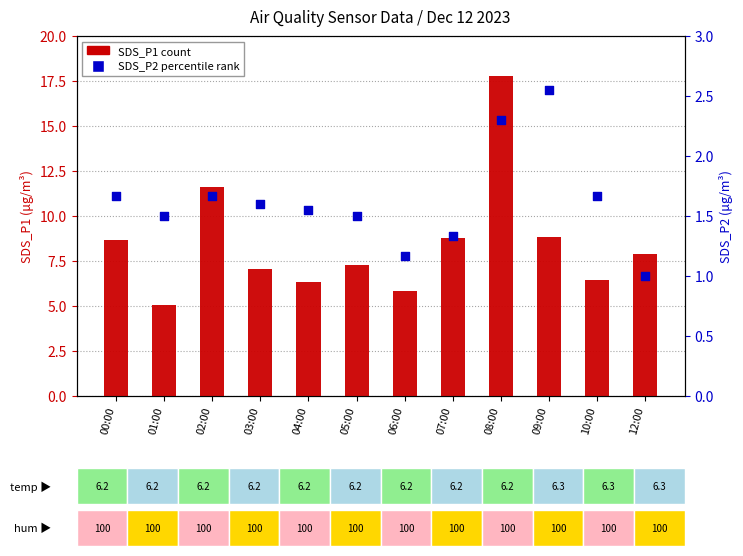

Which series reaches the maximum Y coordinate?

SDS_P1 (count)